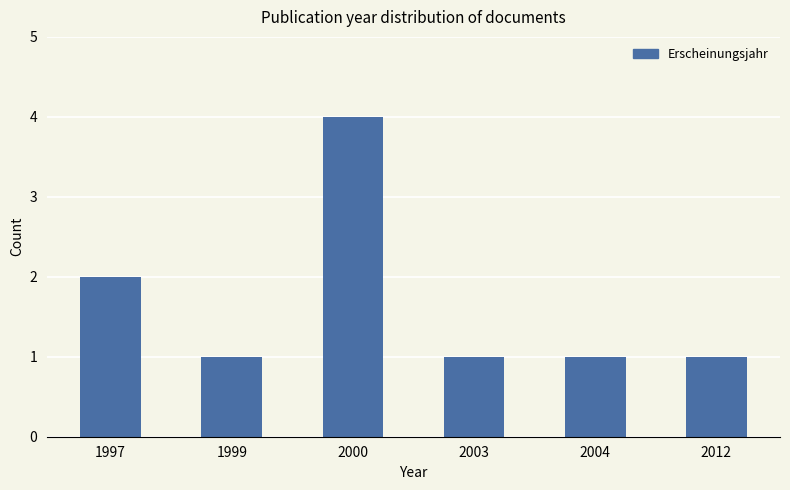

Reading right to left, what are all the values shown in this chart?

2012=1	2004=1	2003=1	2000=4	1999=1	1997=2